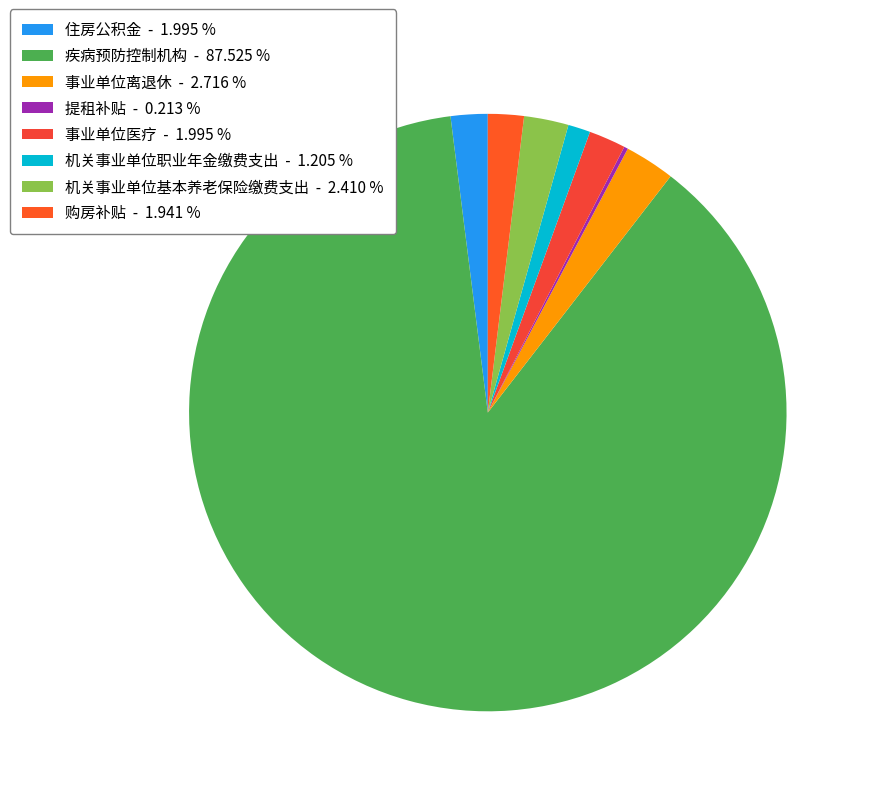

Does 购房补贴 represent more than half of the total?

No